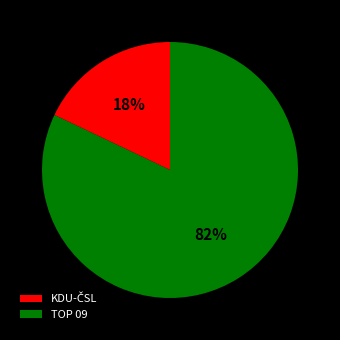

Is there any slice that represents more than half of the pie?

Yes